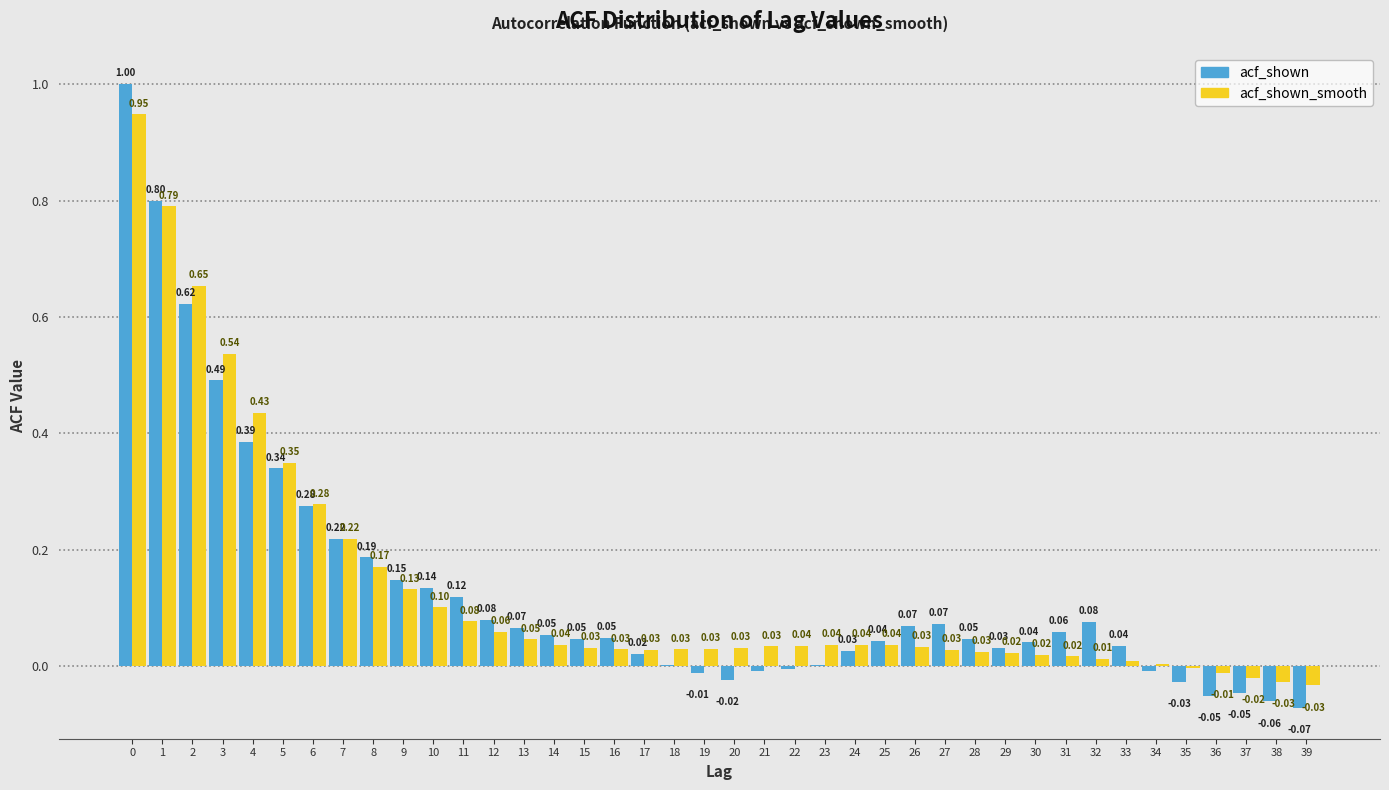

Which series changed the most between 28 and 35?

acf_shown